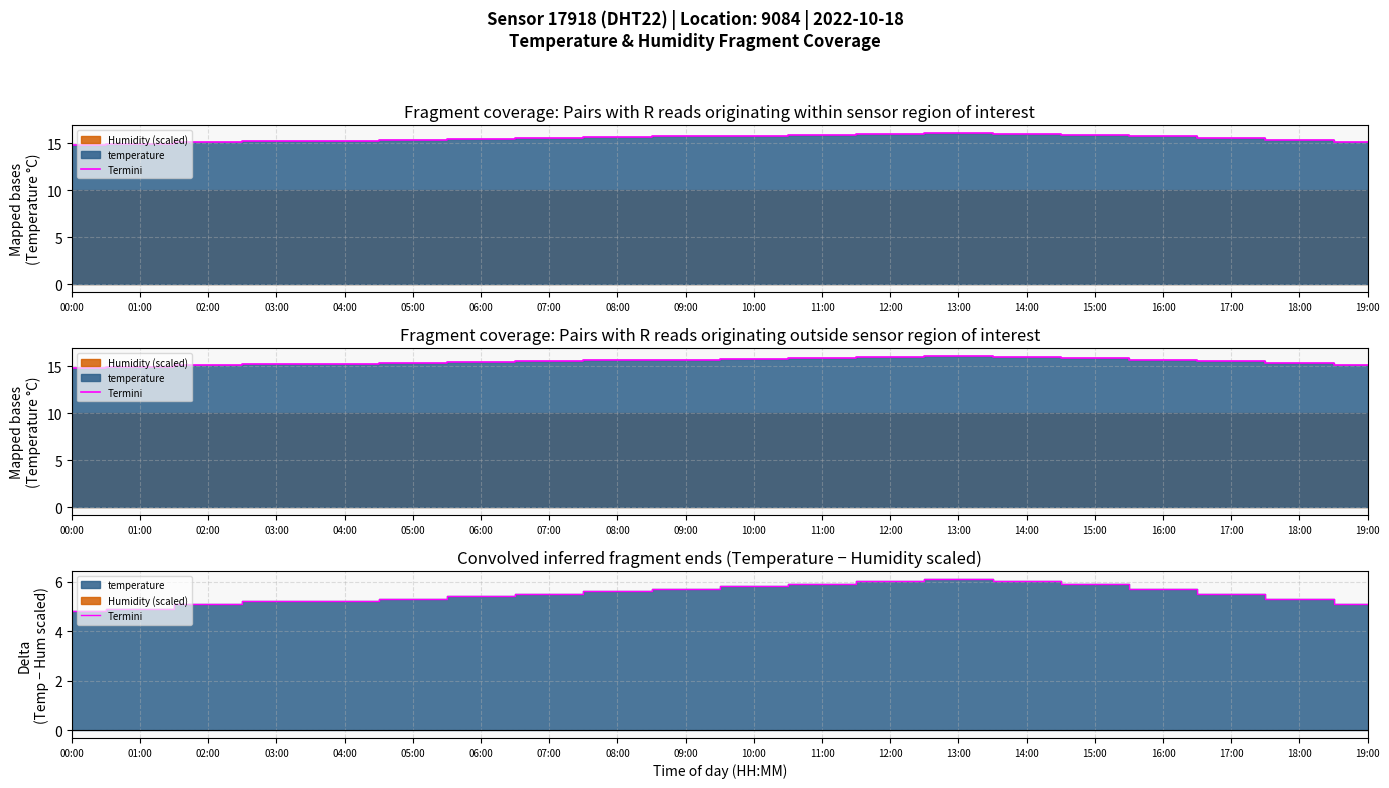

Rank the categories by value from lowest to highest.

00:00, 01:00, 02:00, 19:00, 03:00, 04:00, 05:00, 18:00, 06:00, 07:00, 17:00, 08:00, 09:00, 16:00, 10:00, 11:00, 15:00, 12:00, 14:00, 13:00